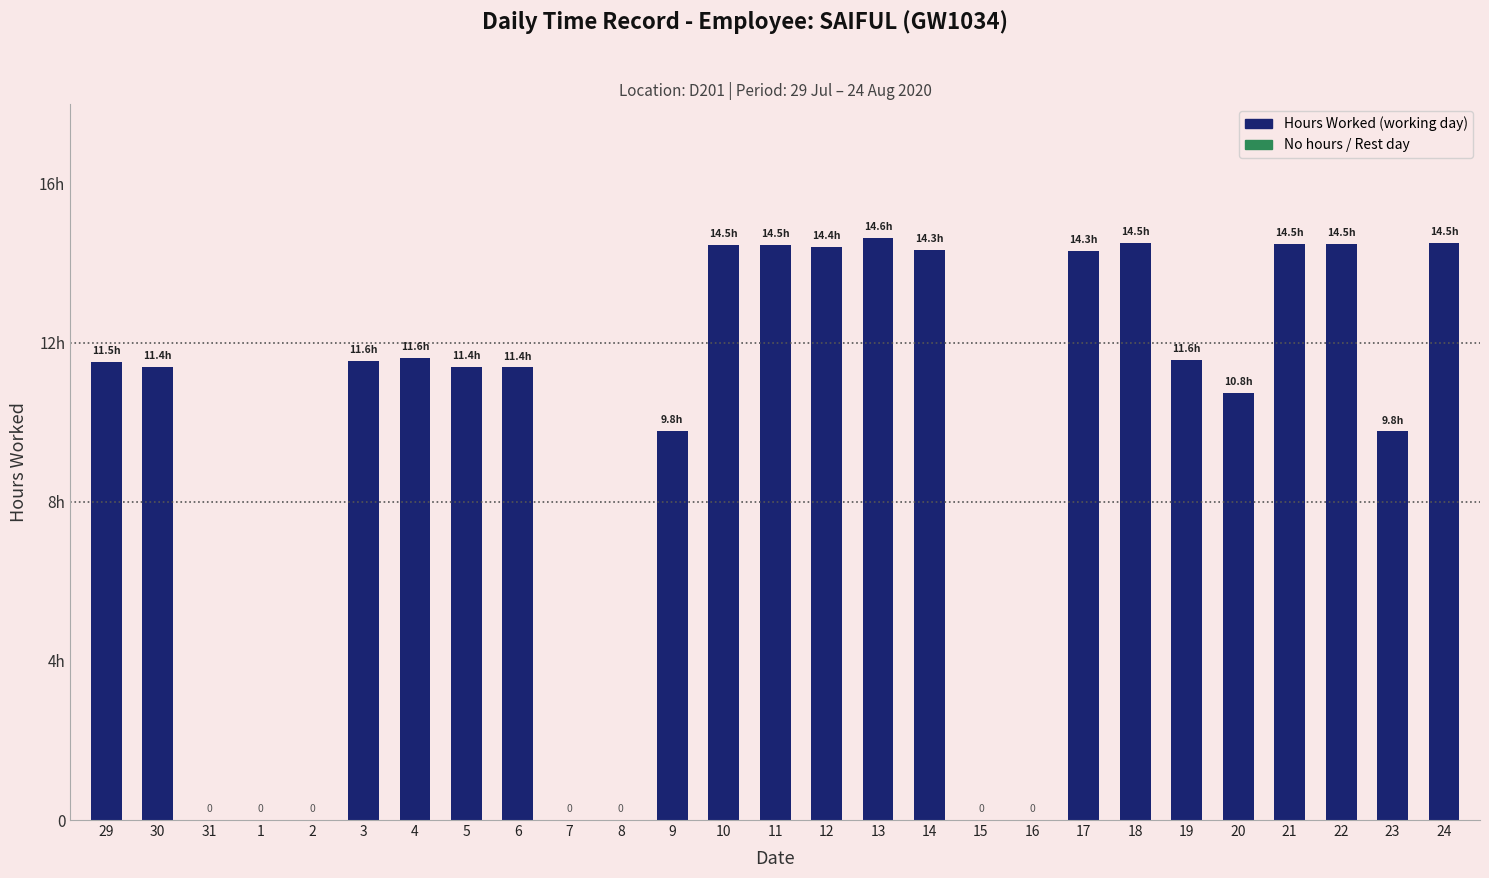

List the labels in order of value, smallest first.

31, 1, 2, 7, 8, 15, 16, 23, 9, 20, 6, 5, 30, 29, 3, 19, 4, 17, 14, 12, 10, 11, 21, 22, 18, 24, 13